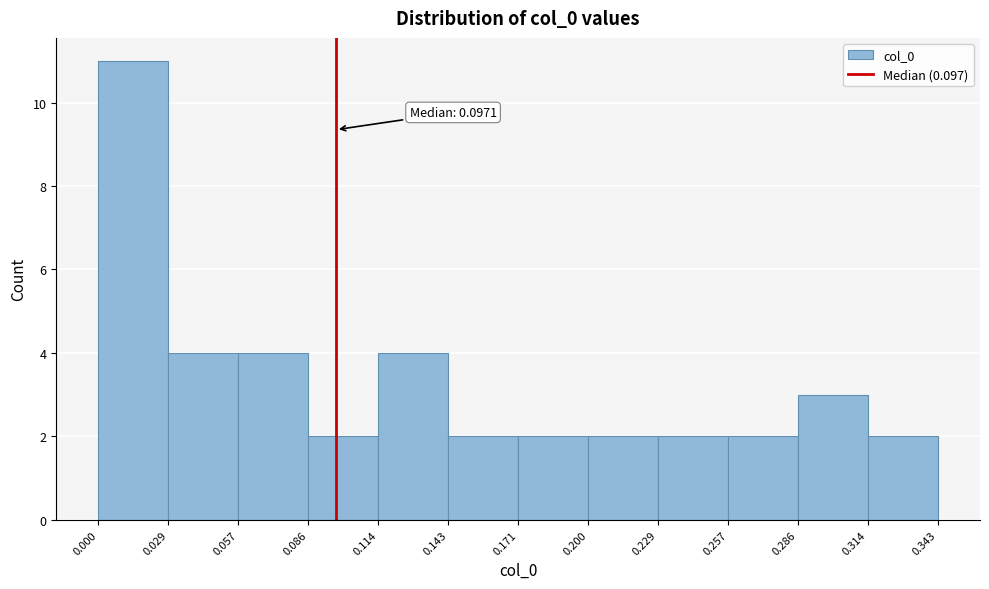

Over which range of the x-axis is the bar tallest?

0.000 to 0.029